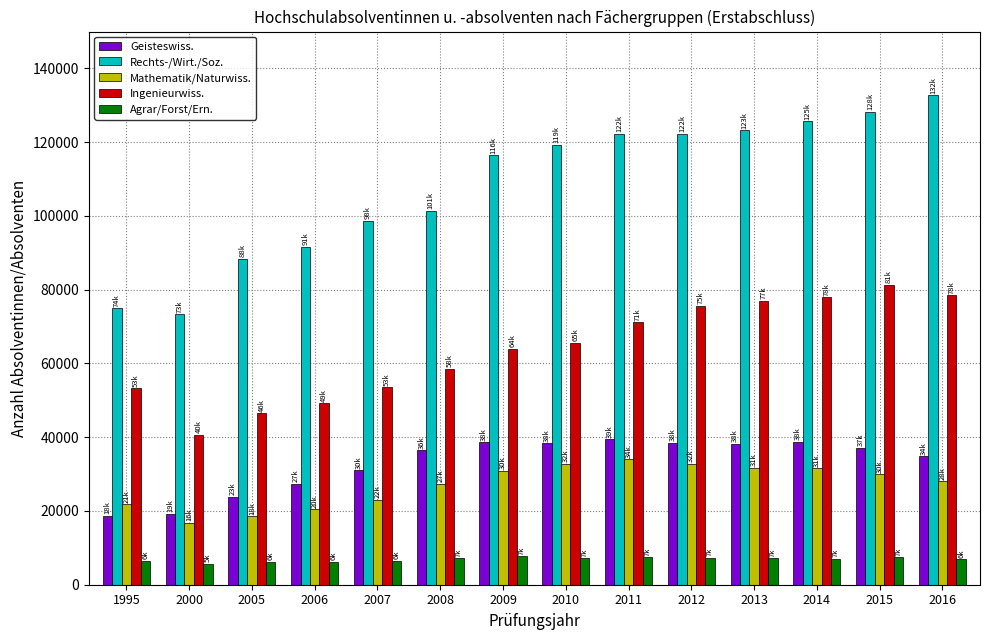

Is it true that Agrar/Forst/Ern. equals 7729 at 2009?

True